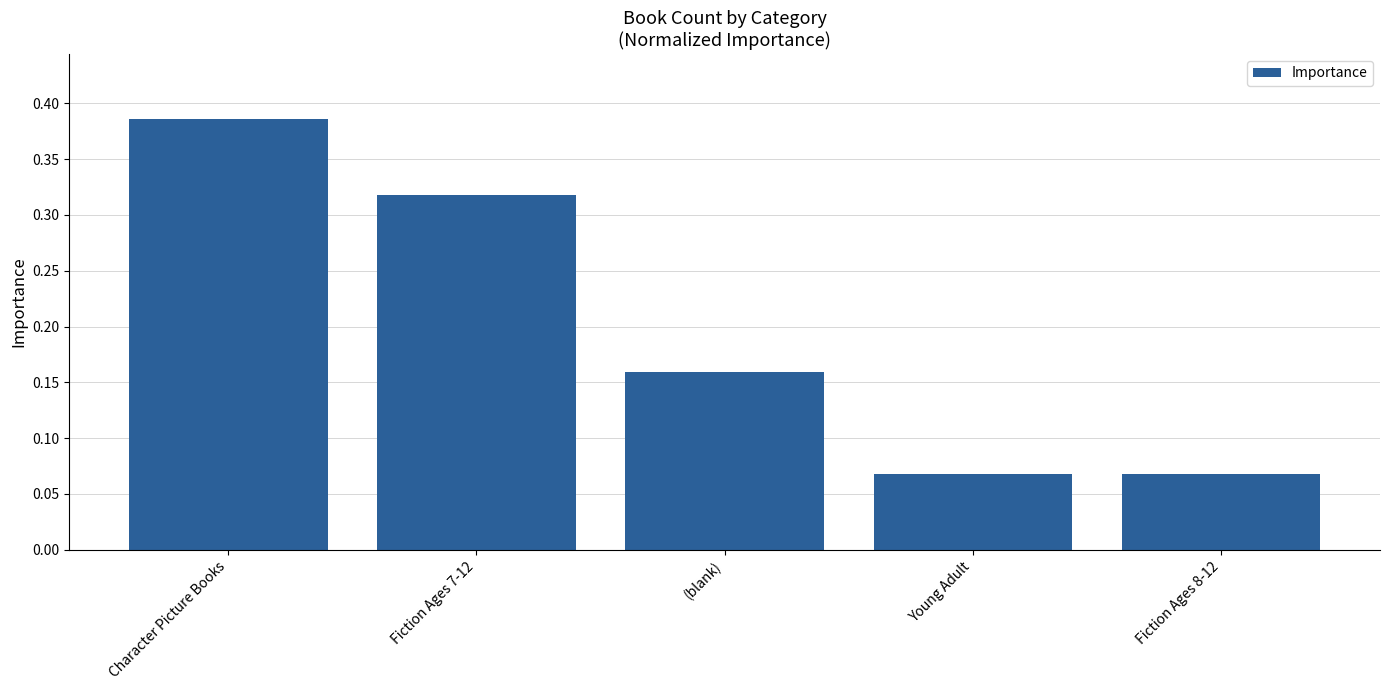

True or false: the data shows 0.5 at Fiction Ages 7-12.

False